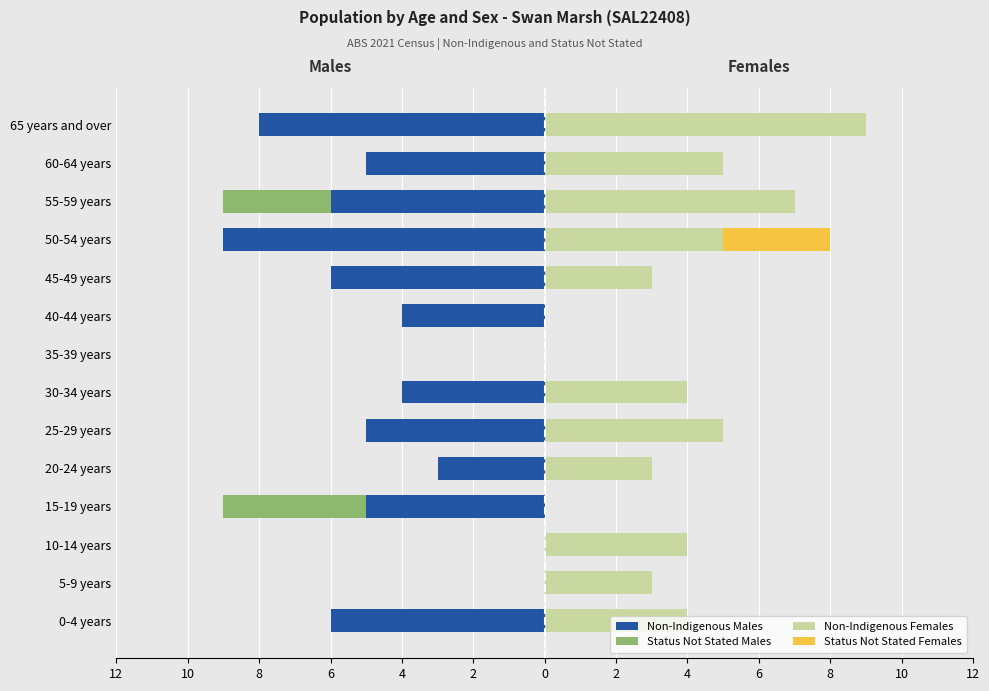

Which series has the largest range (max minus min)?

Non-Indigenous Males